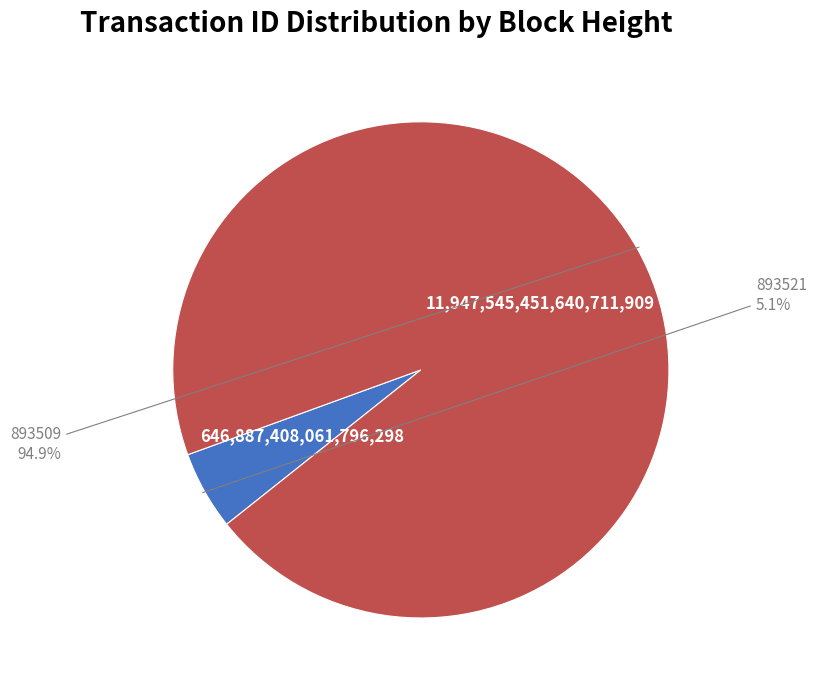

Is there any slice that represents more than half of the pie?

Yes